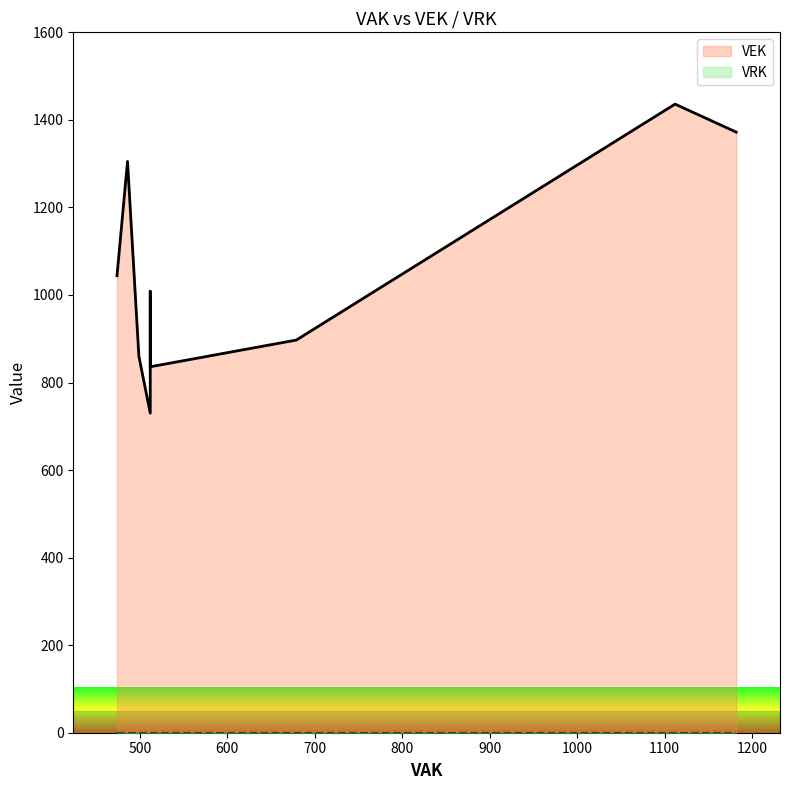

True or false: VEK and VRK cross at least once.

False